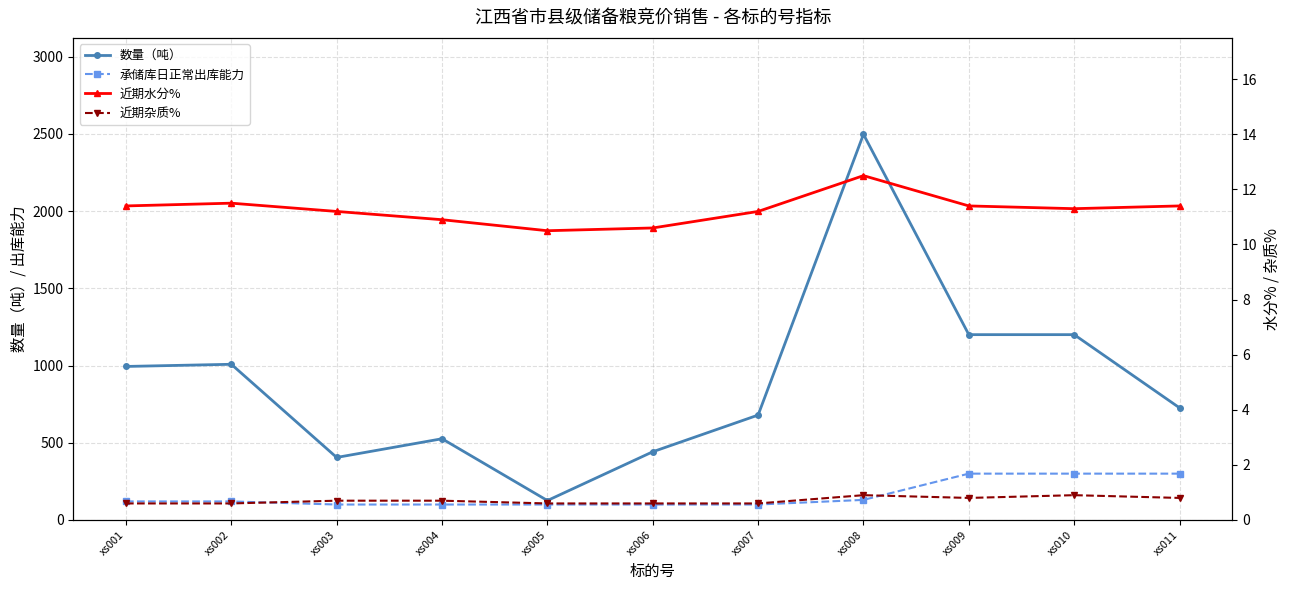

True or false: 近期水分% and 近期杂质% intersect in this chart.

False